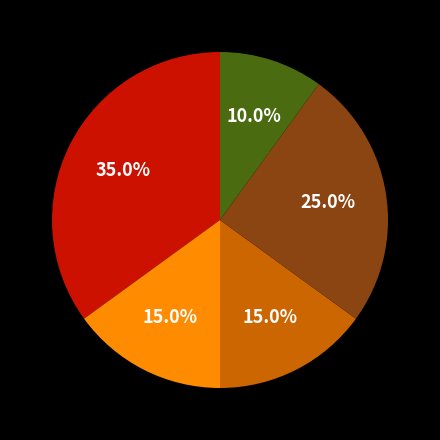

Is there a majority slice in this chart?

No